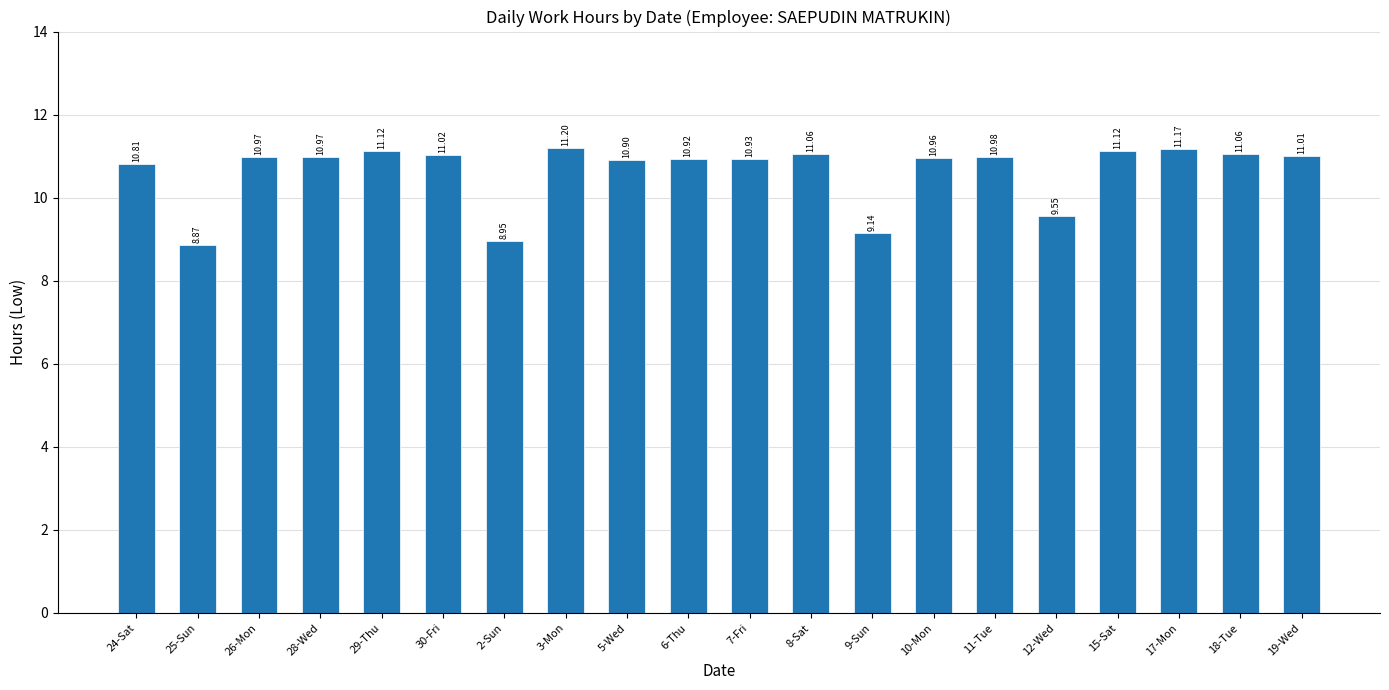

Where is the data nearest to the value 10?

12-Wed